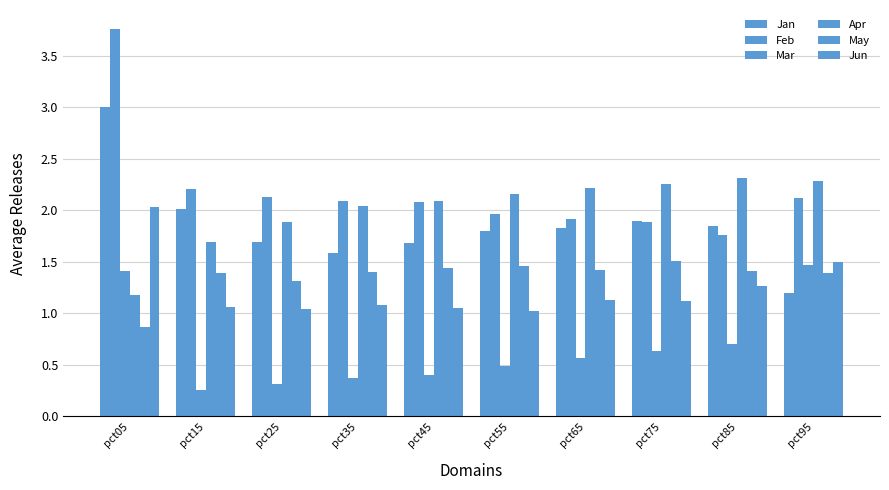

What is the difference between the maximum and minimum values in the May series?

0.6